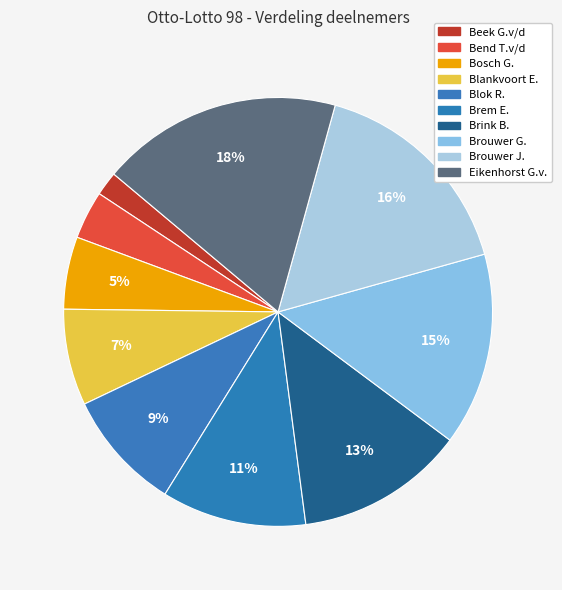

What percentage is the Bend T.v/d slice, to the nearest percent?

4%